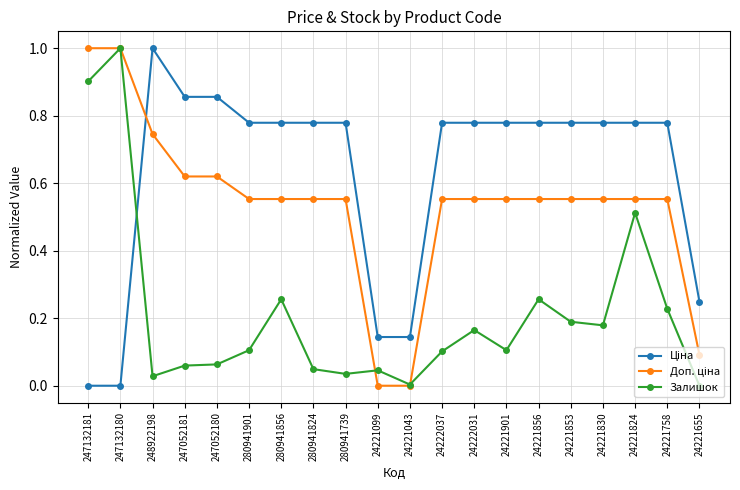

What is the greatest value displayed?

1.0